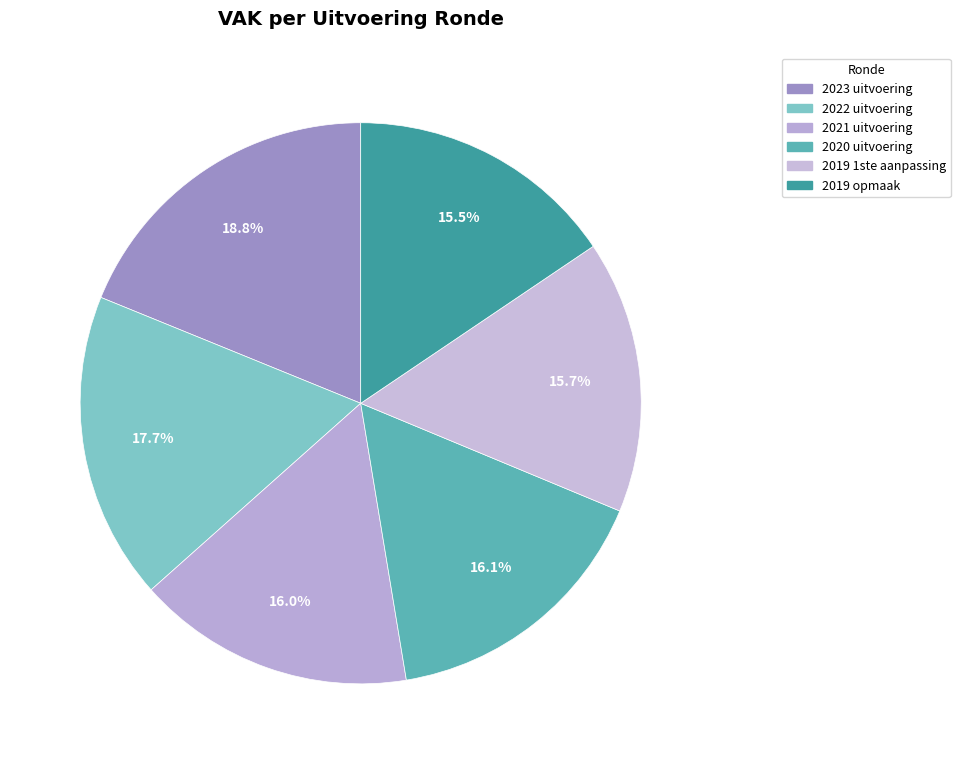

How many slices are in this pie chart?

6